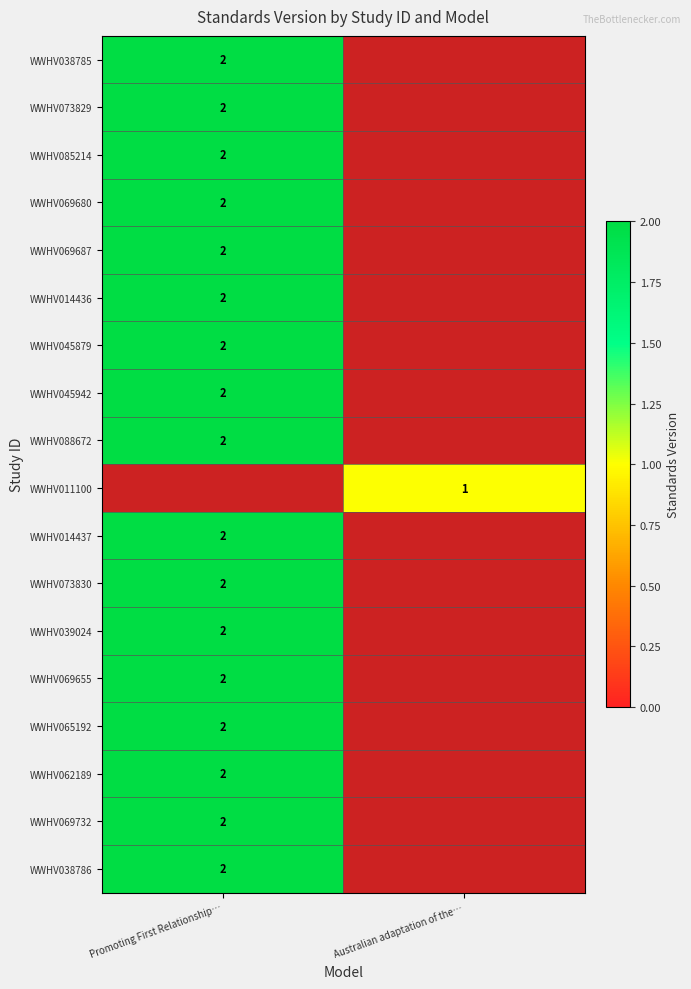

The value of WWHV062189 at Promoting First Relationship… is 2. True or false?

True